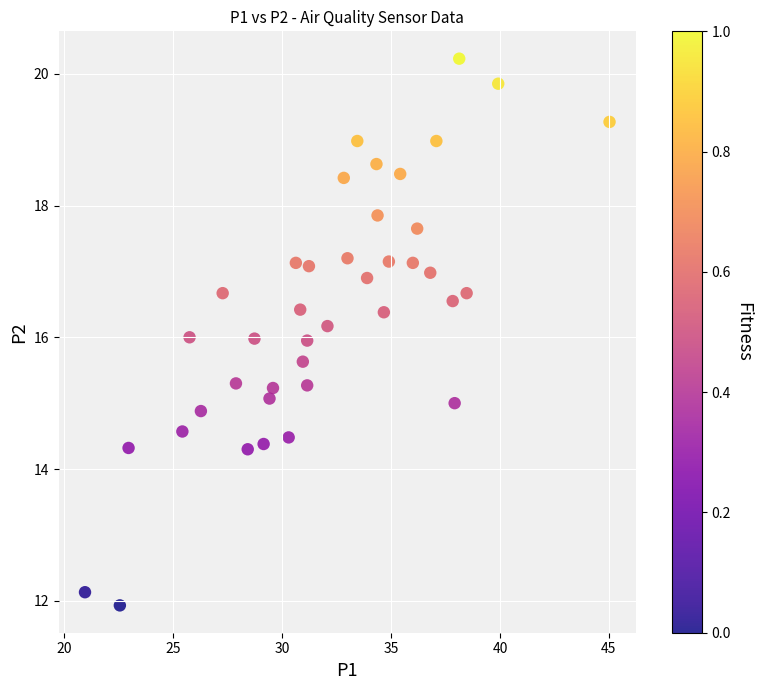

What is the range of Y values (max minus min)?

8.3